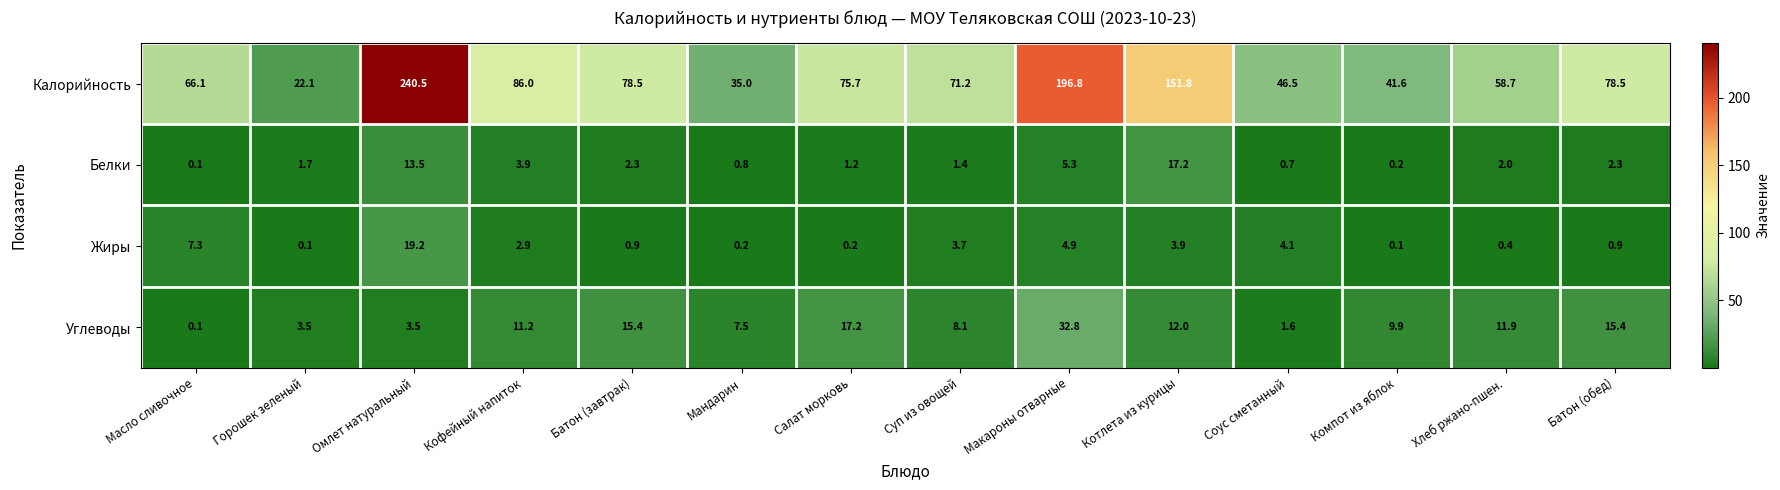

Between Кофейный напиток and Хлеб ржано-пшен., which series saw the biggest shift?

Калорийность